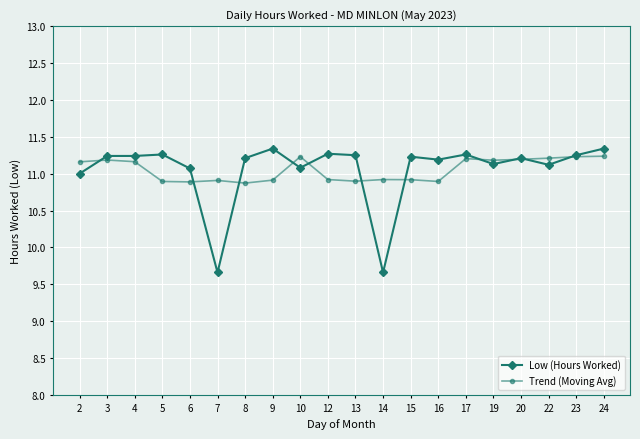

True or false: Low (Hours Worked) and Trend (Moving Avg) cross at least once.

True